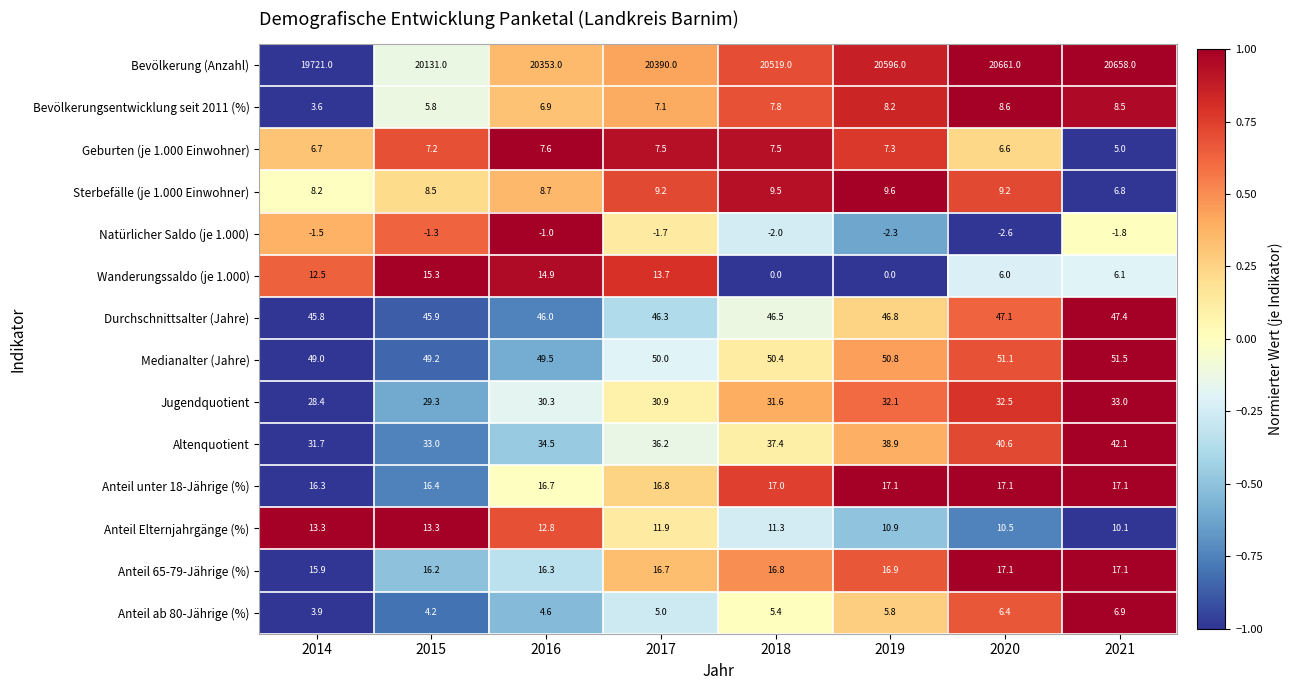

At which category does the chart reach its minimum across all series?

2020